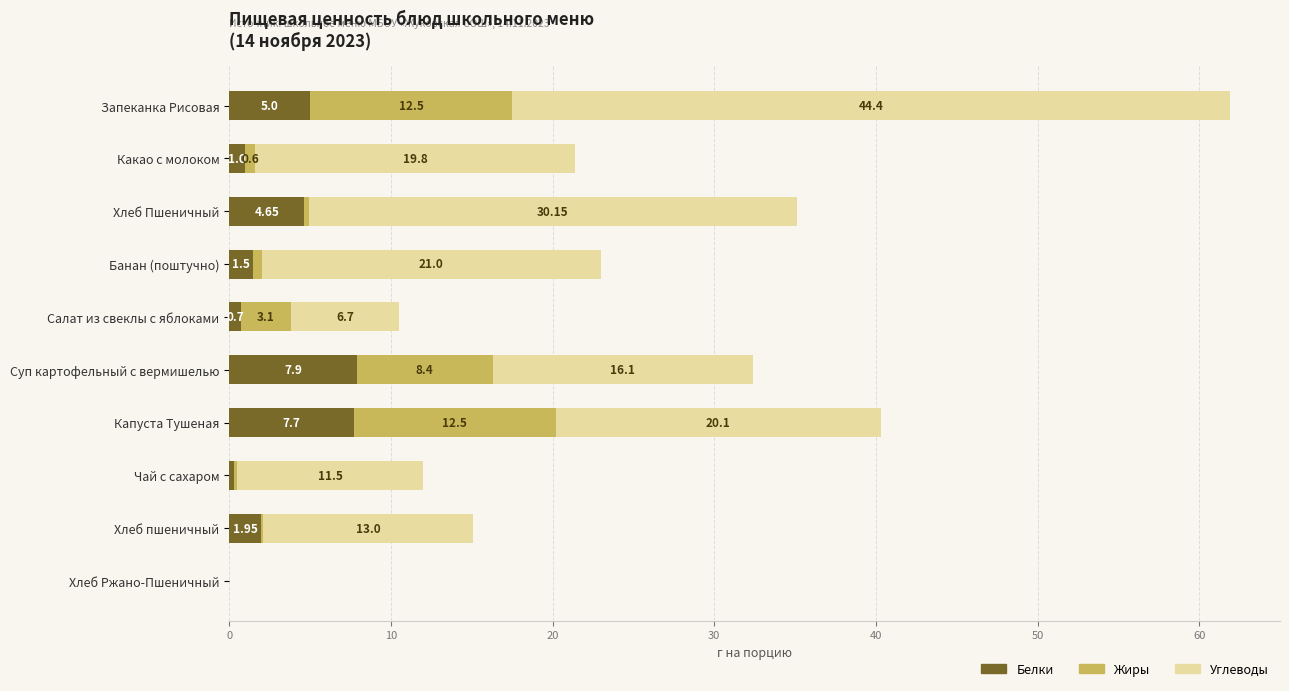

What is the total value across all series at Салат из свеклы с яблоками?

10.5